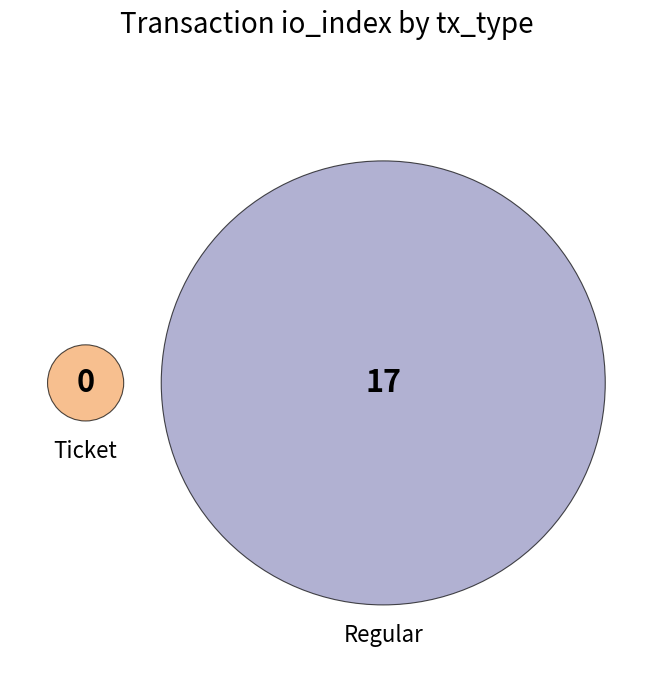

To the nearest percent, what is the difference between the largest and smallest slice percentages?

100%